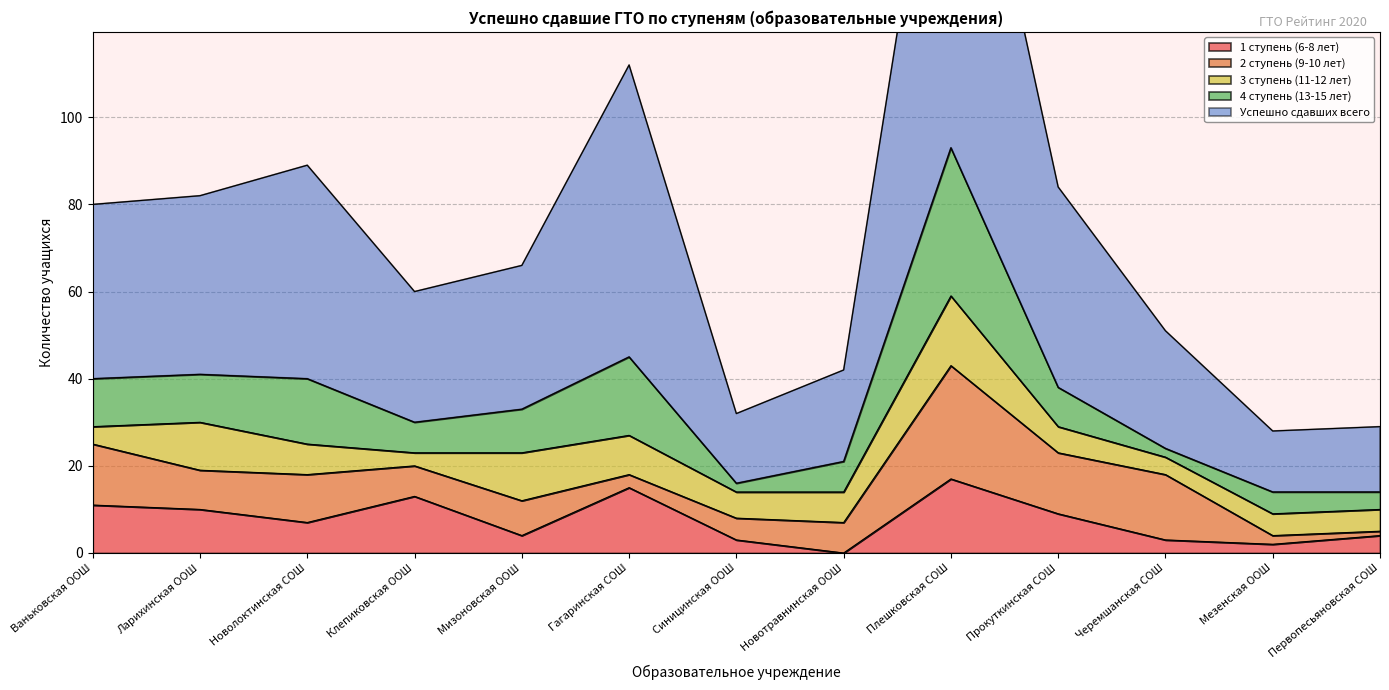

The value of 3 ступень (11-12 лет) at Новолоктинская СОШ is 7. True or false?

True